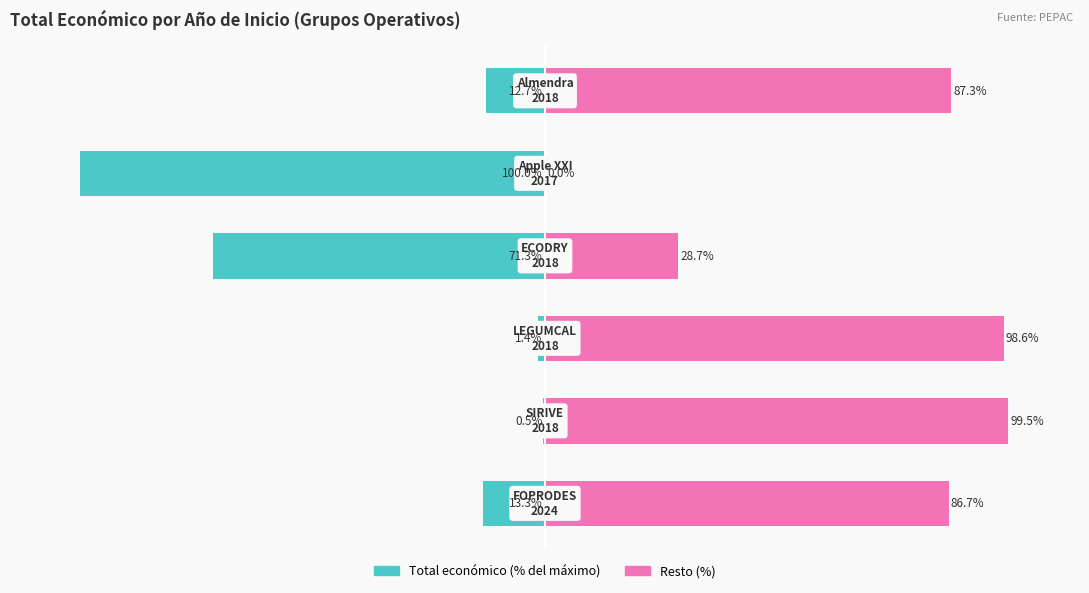

Reading left to right, extract all data points from this chart.

Total económico (normalizado): 0=-13.3	1=-0.5	2=-1.4	3=-71.3	4=-100.0	5=-12.7
Resto (%): 0=86.7	1=99.5	2=98.6	3=28.7	4=0.0	5=87.3